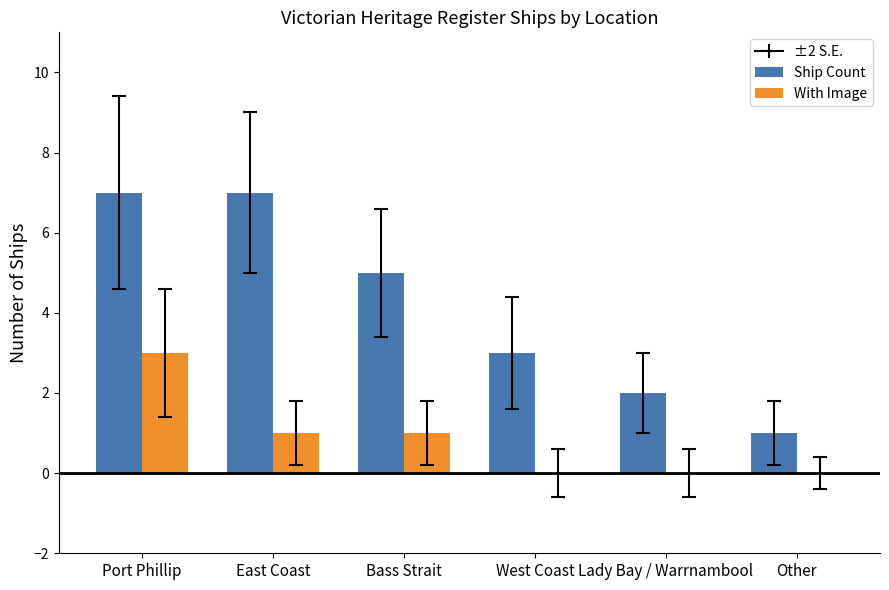

What is the total value across all series at Bass Strait?

6